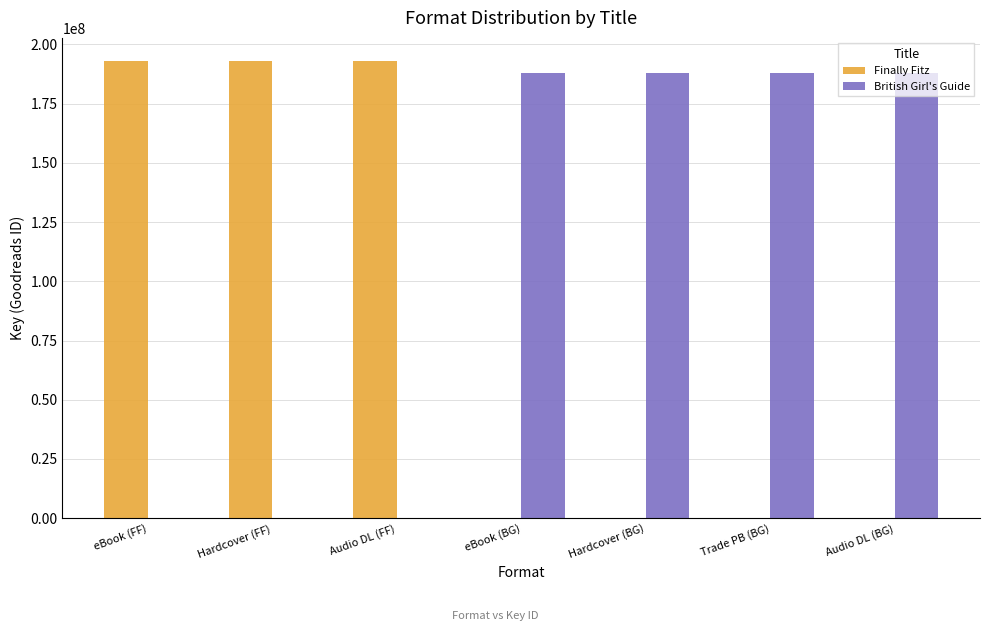

Which series has the largest total across all categories?

British Girl's Guide